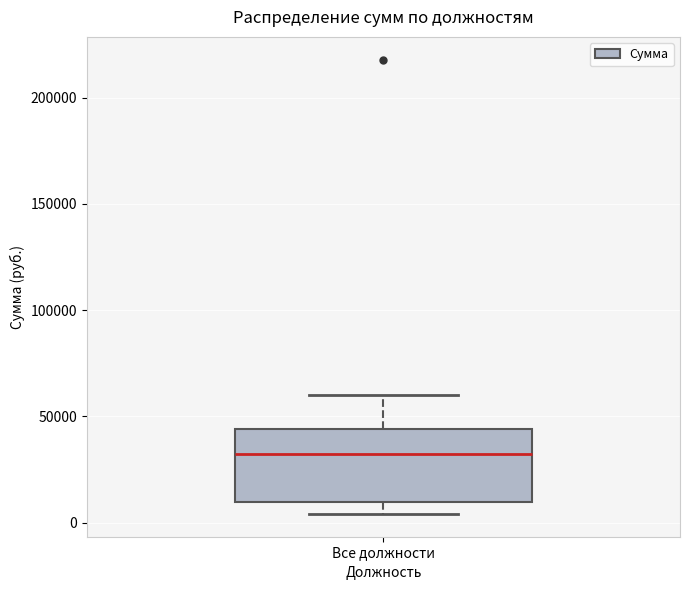

Read this box plot against the y-axis: the position of the median line, the range covered by the box, and the ends of both whiskers. The values are not printed on the chart, so give them approximately, as read against the axis.

median 30000, box 10000 to 45000, whiskers 5000 to 60000